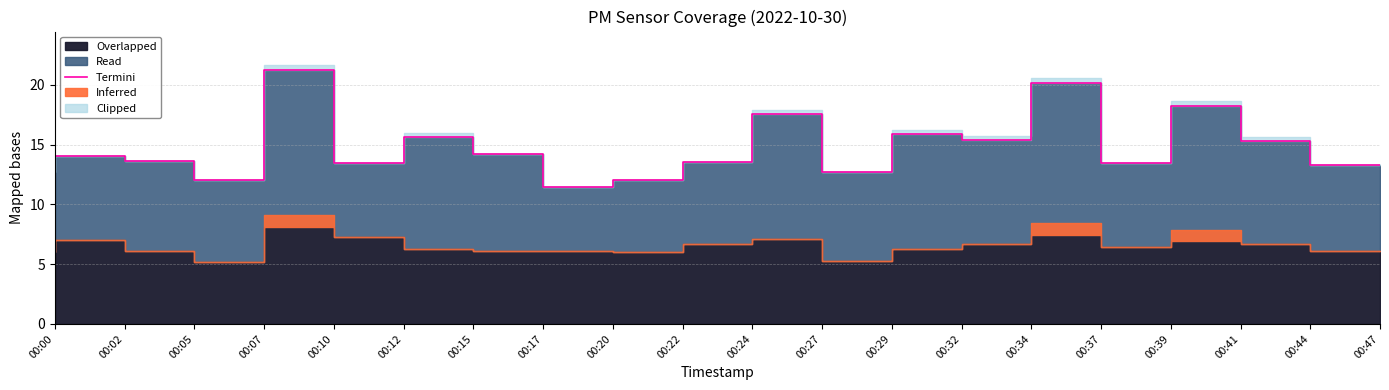

Is it true that the value at 00:37 is 14.1?

False